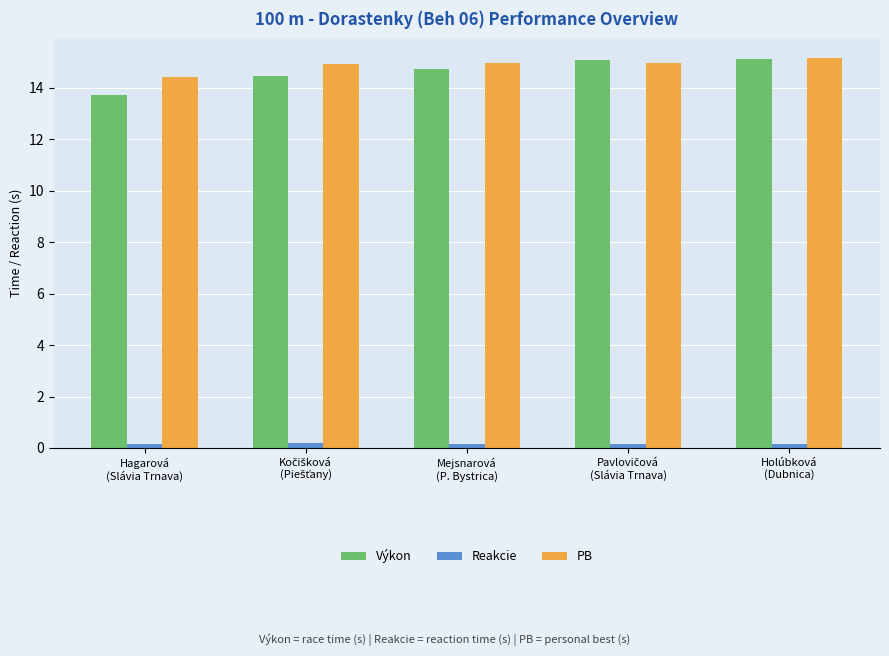

Are the bars grouped side by side (vs. stacked)?

Yes